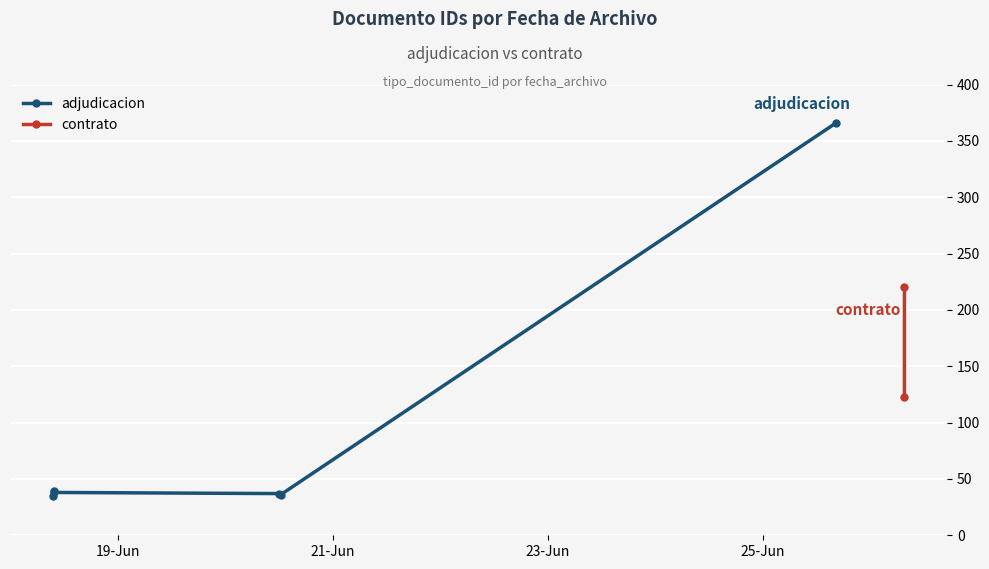

Between 2019-06-26 07:42:58 and 2019-06-20 12:15:13, which is larger?

2019-06-26 07:42:58